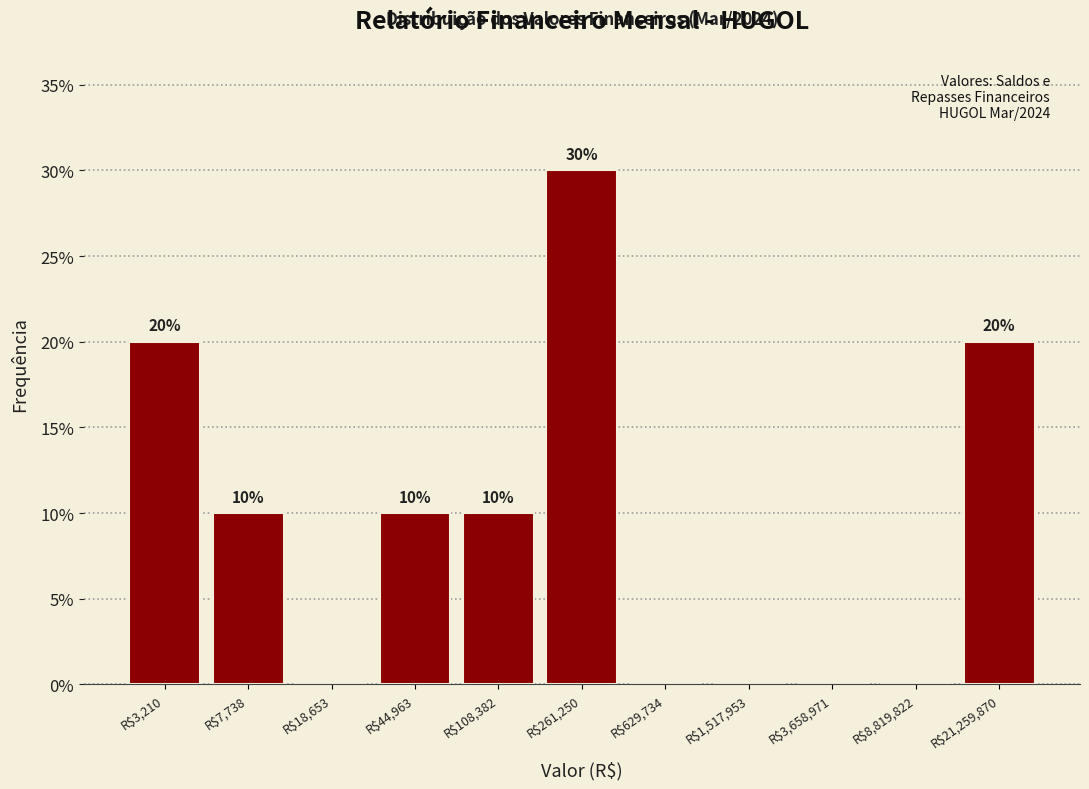

What is the greatest value displayed?

30